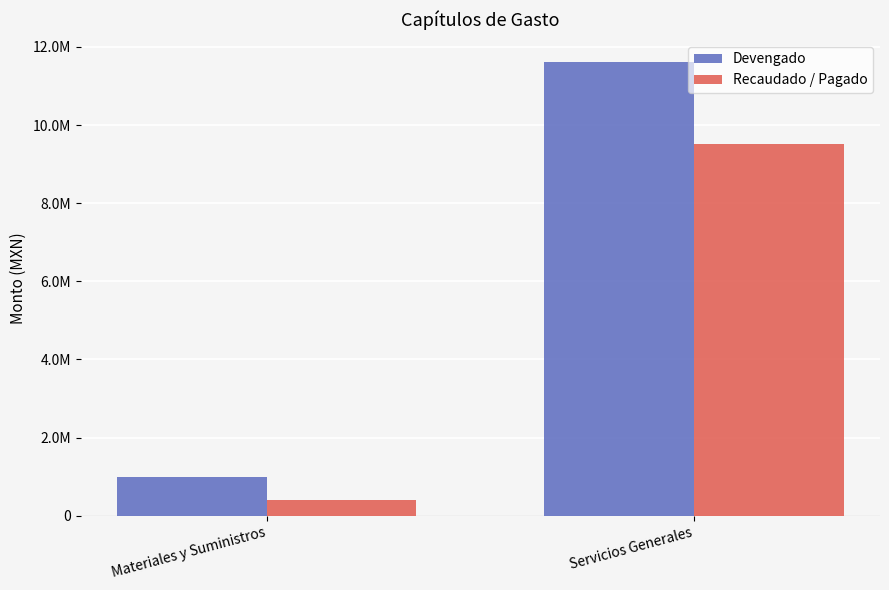

What is the label of the 2nd bar from the left?

Servicios Generales